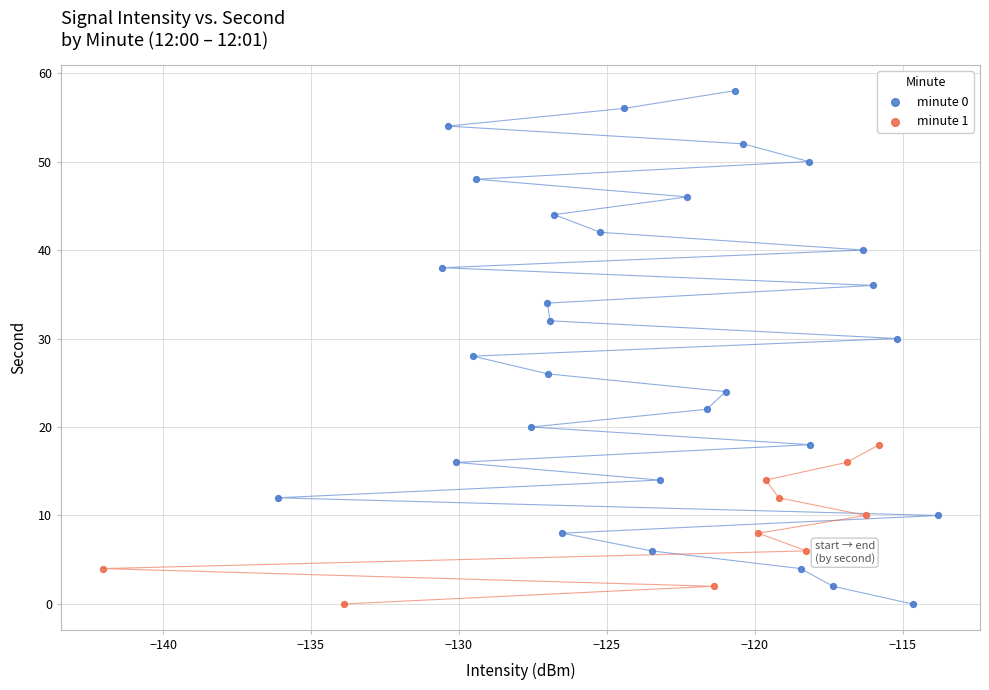

Which series contains the highest Y value?

minute 0